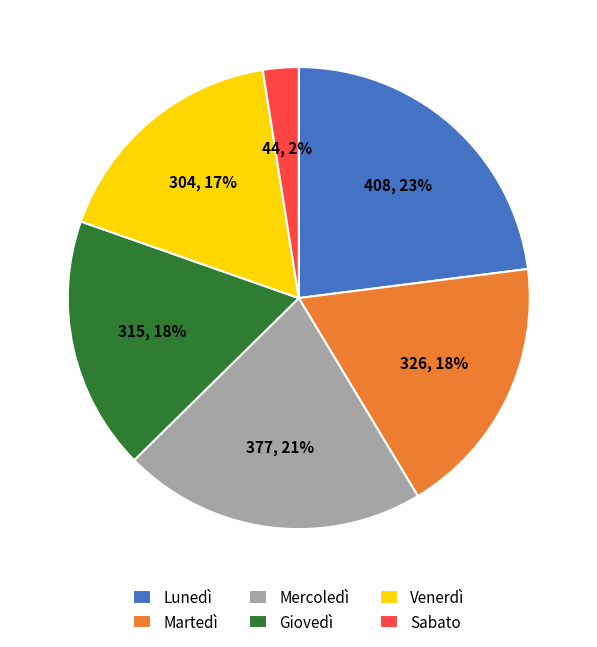

To the nearest percent, what is the difference between the Lunedì and Giovedì slice percentages?

5%